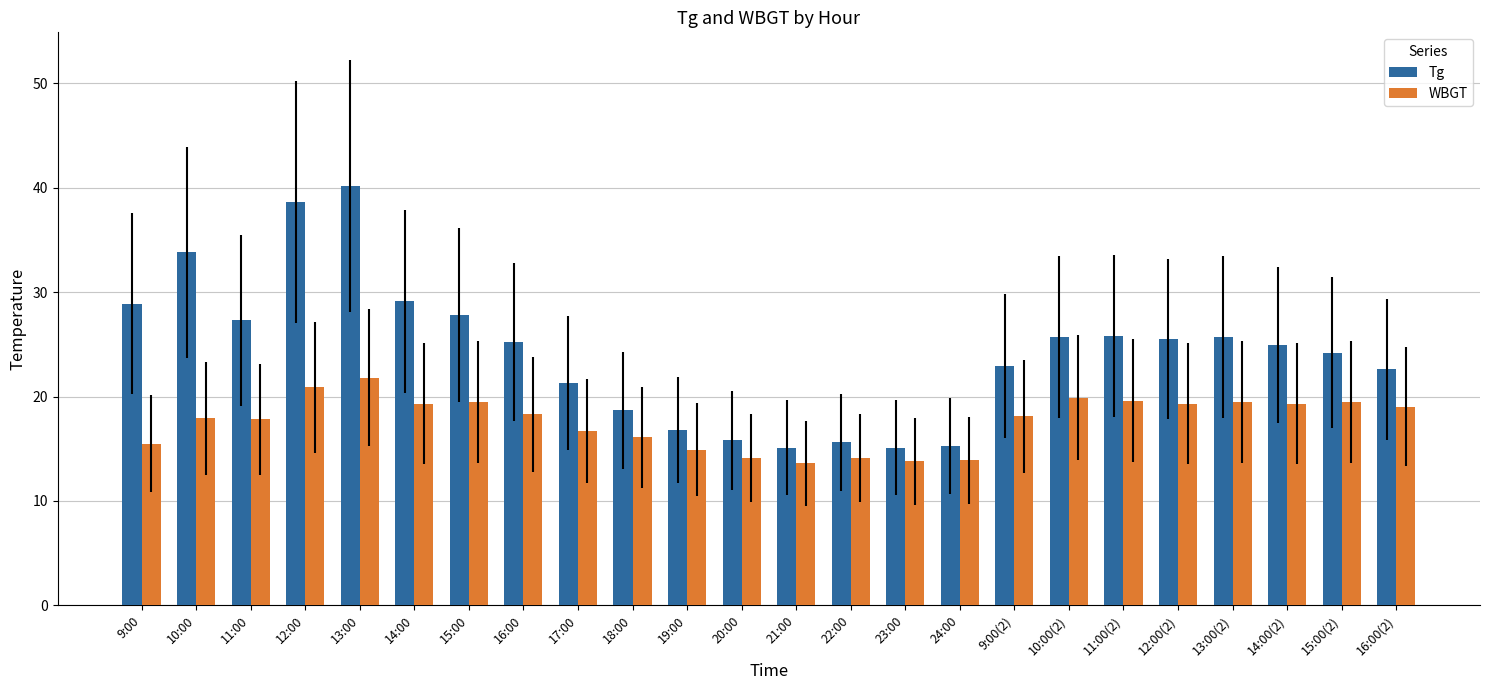

Is it true that Tg equals 28.9 at 9:00?

True